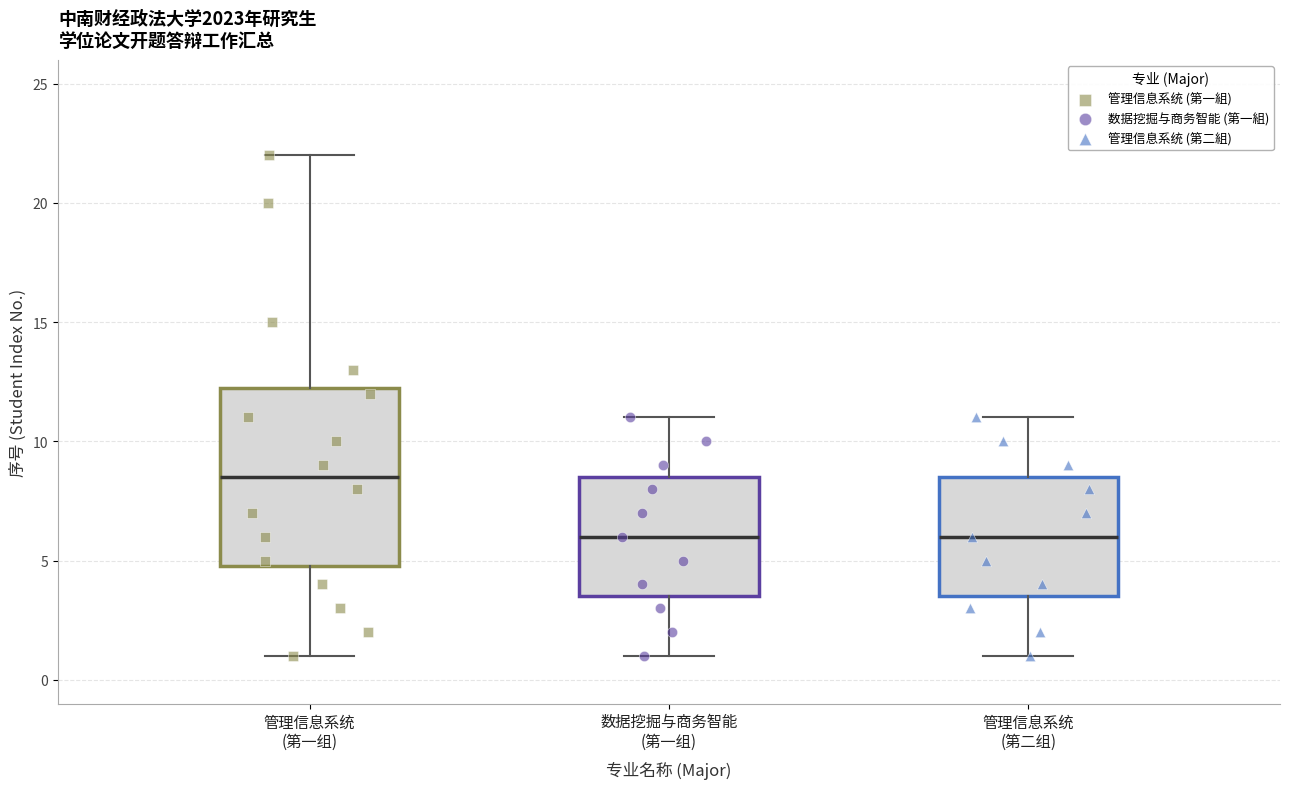

Reading left to right, transcribe this box plot: for each box, give where its median line is, the range the box spans, and where its two whiskers end, as read against the y-axis. The values are not printed on the chart, so give them approximately, as read against the axis.

管理信息系统 (第一组): median 8.5, box 5.0 to 12.5, whiskers 1.0 to 22.0
数据挖掘与商务智能 (第一组): median 6.0, box 3.5 to 8.5, whiskers 1.0 to 11.0
管理信息系统 (第二组): median 6.0, box 3.5 to 8.5, whiskers 1.0 to 11.0